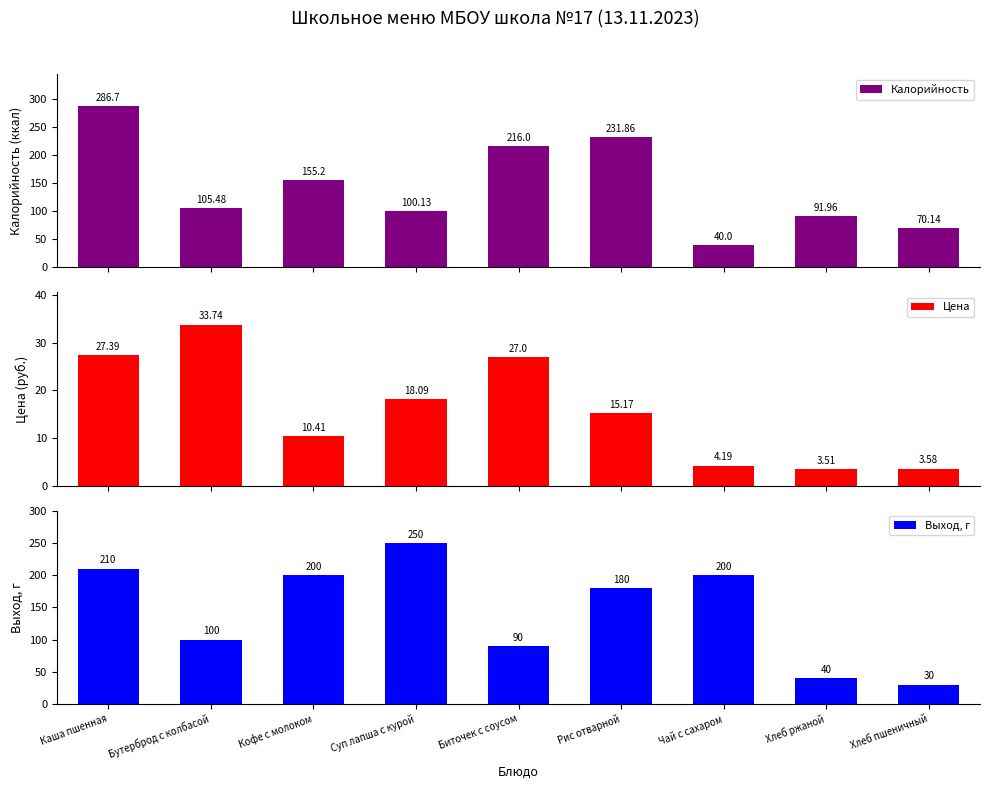

Is it true that Калорийность equals 40.0 at Чай с сахаром?

True